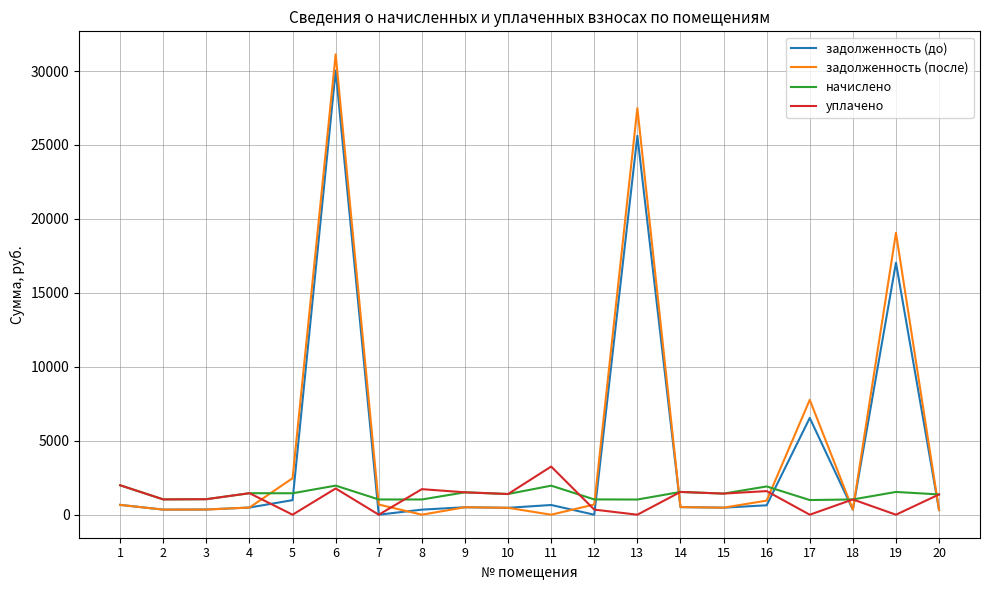

How many times do задолженность (после) and начислено cross each other?

8